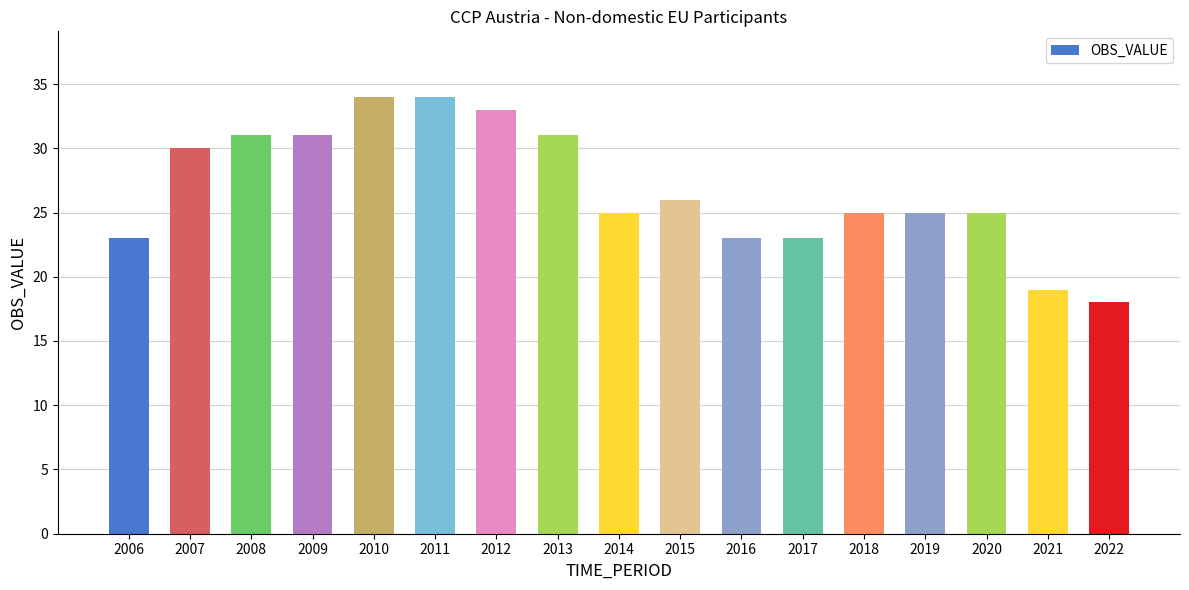

Which has a higher value, 2012 or 2008?

2012